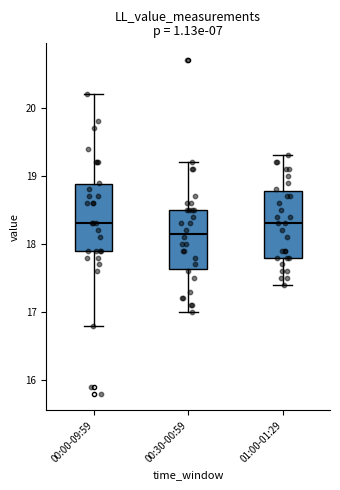

Which box has the lowest median line?

00:30-00:59